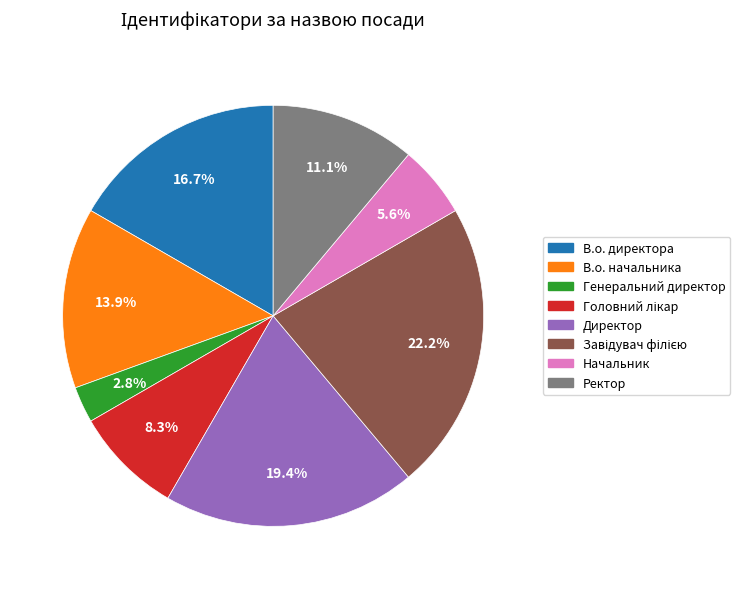

What percentage is the Ректор slice, to the nearest percent?

11%